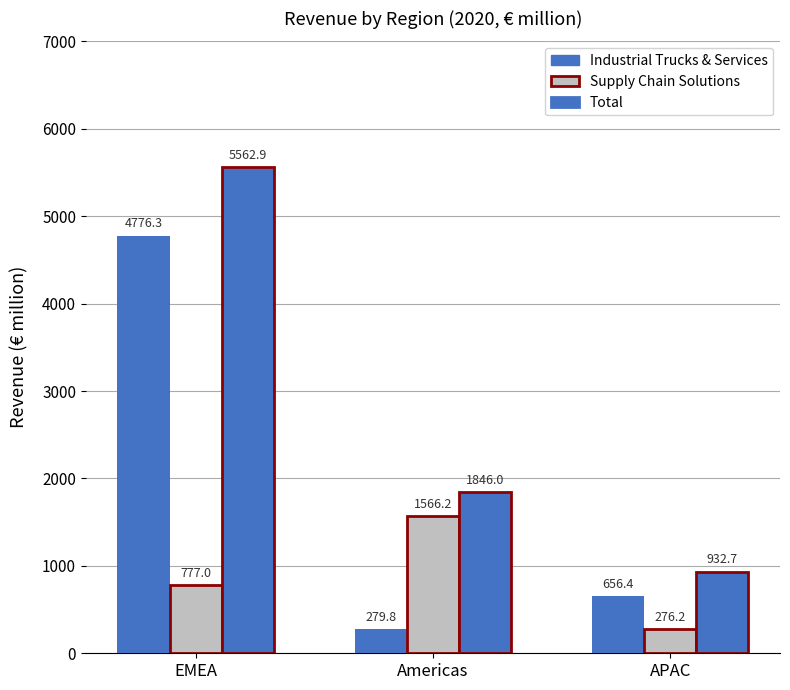

What is the sum of the Total values at EMEA and Americas?

7408.9